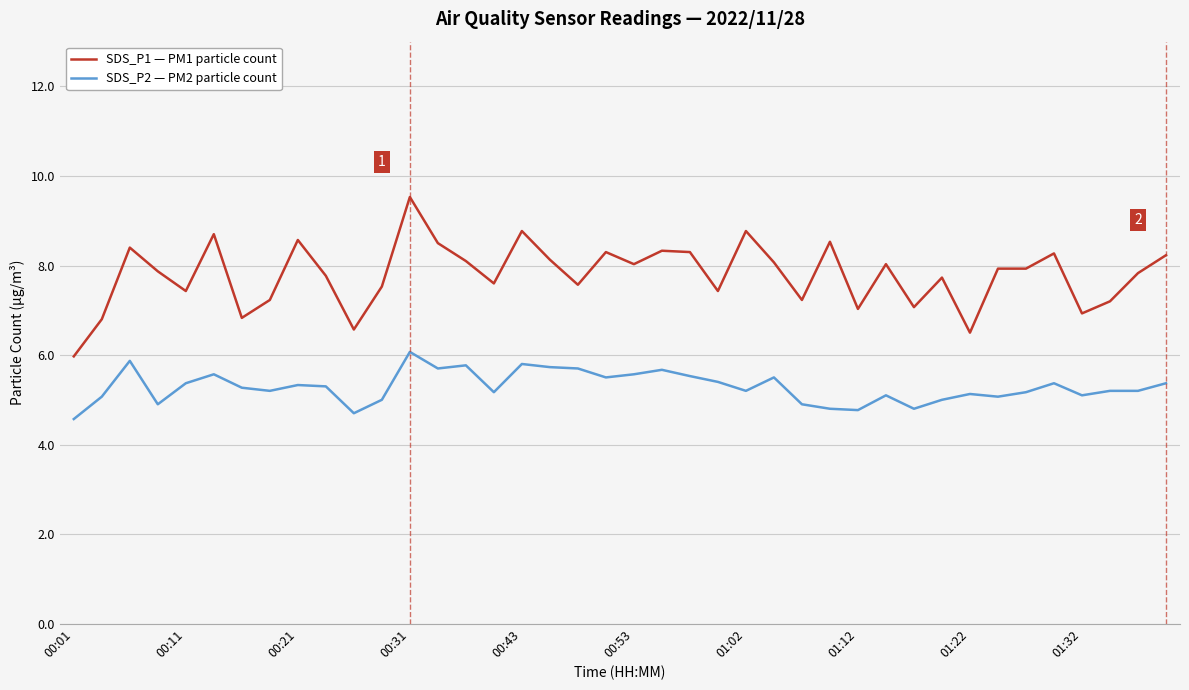

What is the difference between the maximum and minimum values in the SDS_P2 — PM2 particle count series?

1.5